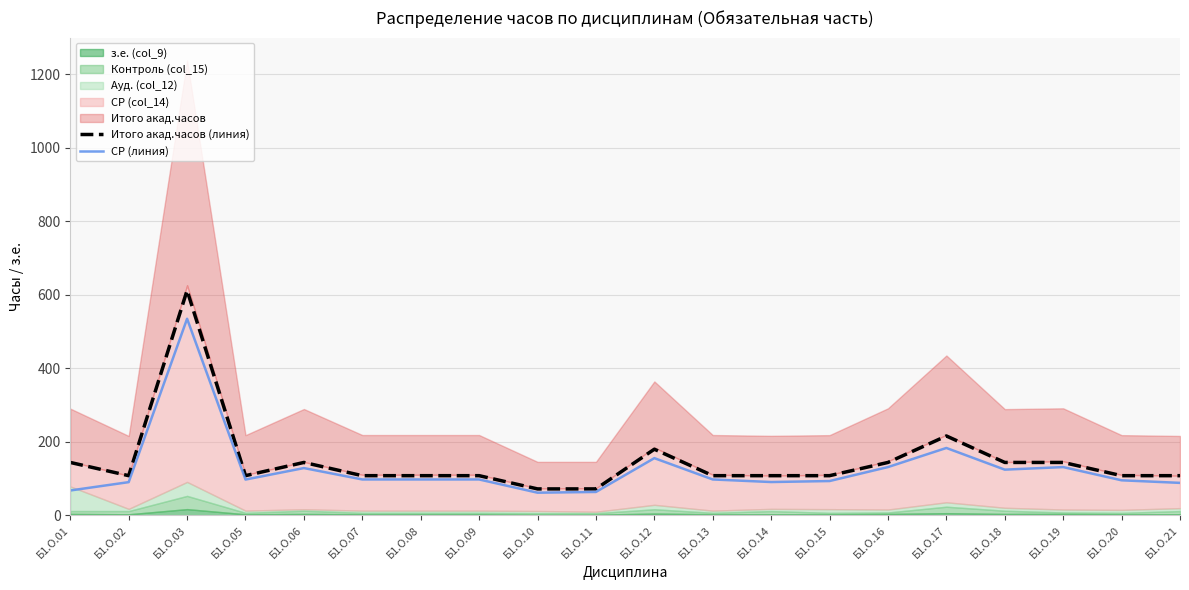

Where is the first local minimum for Итого акад.часов (линия)?

Б1.О.02